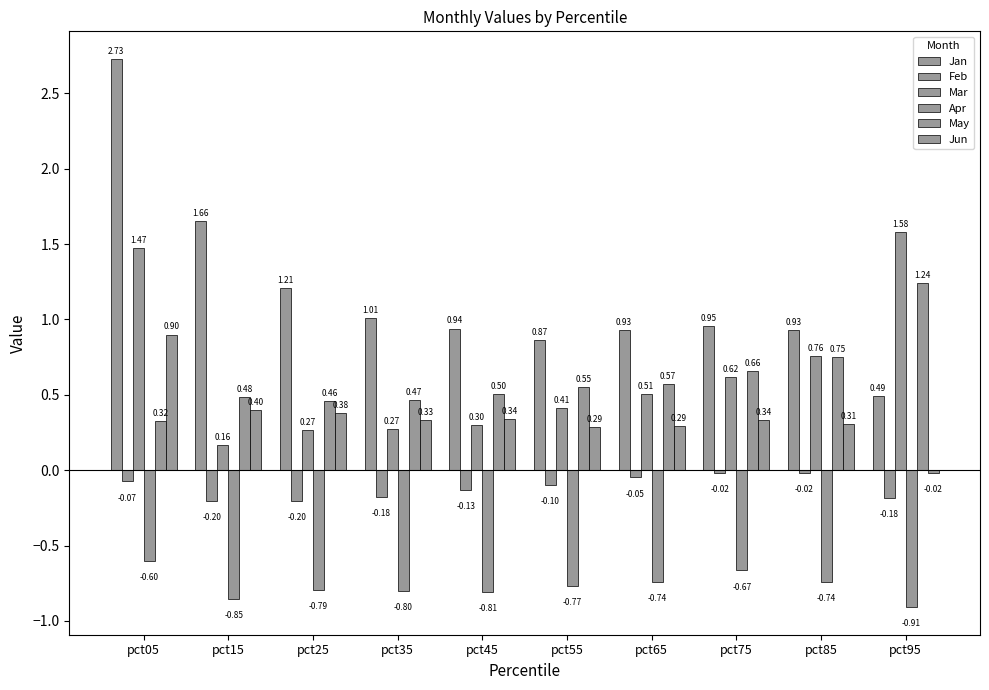

Count the number of data series in this chart.

6